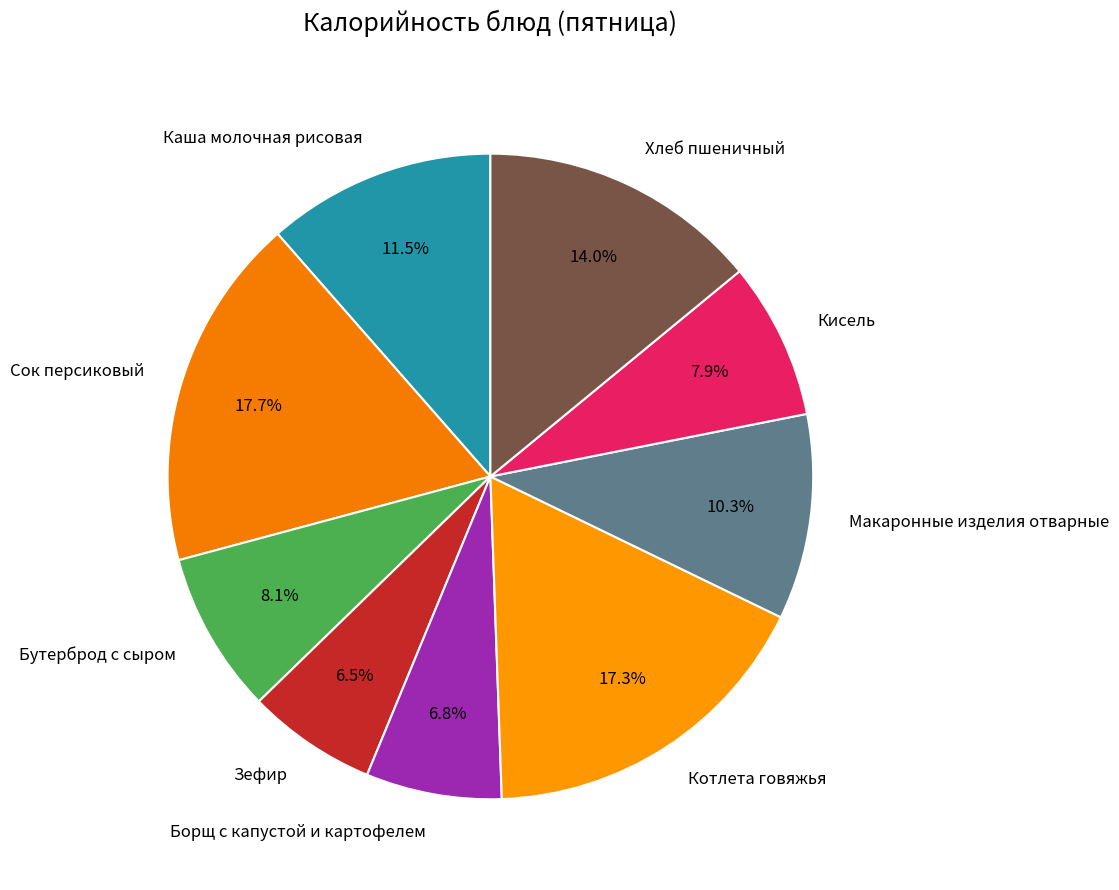

Is there a majority slice in this chart?

No